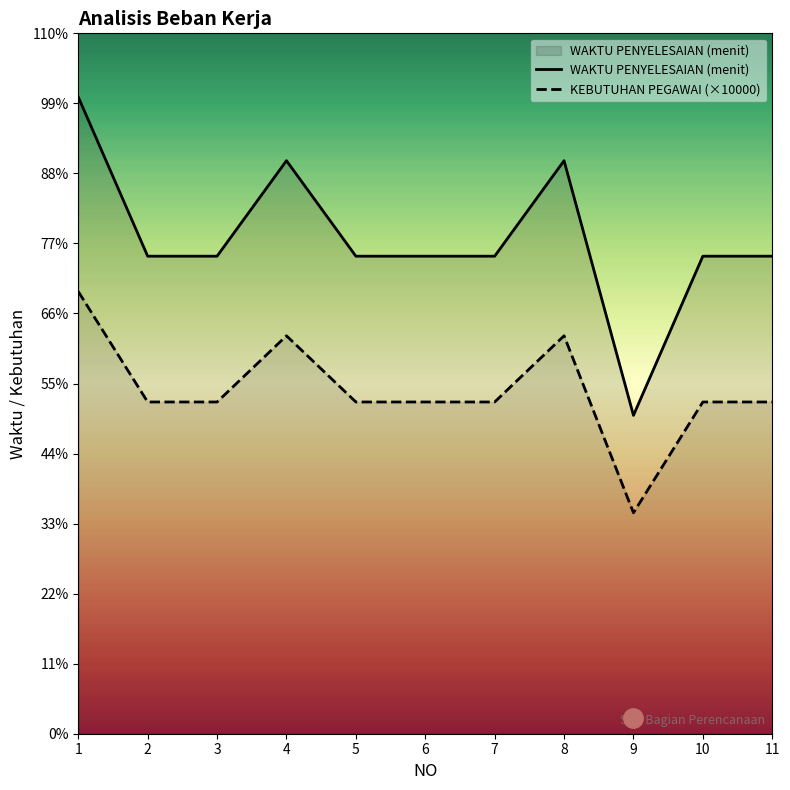

Where is the first local minimum for WAKTU PENYELESAIAN (menit)?

9